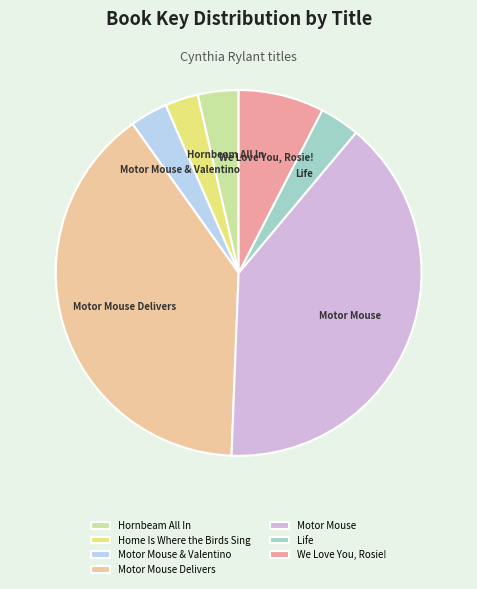

Is it true that Motor Mouse is 40% of the pie?

True